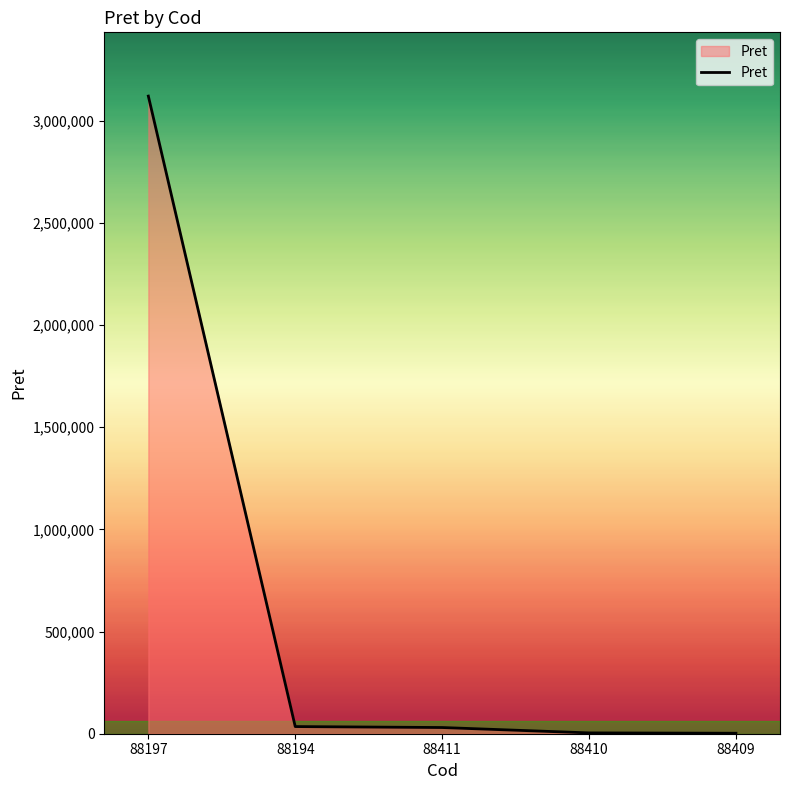

What is the change in value from 88197 to 88410?

-3115930.5